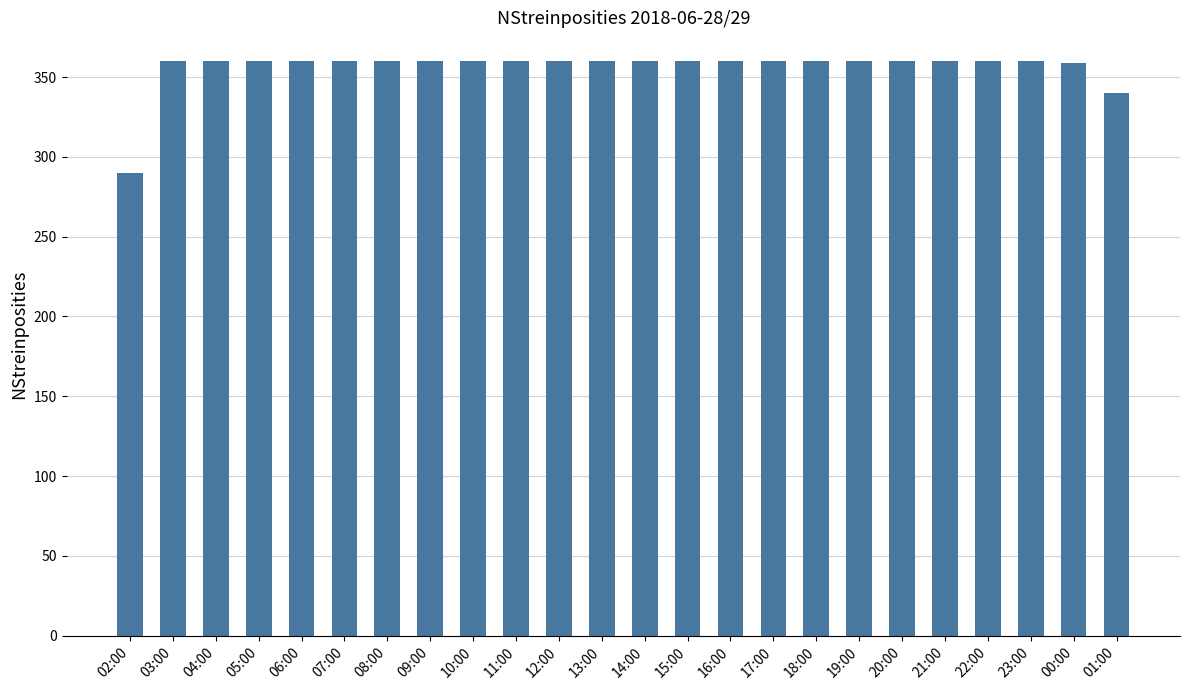

The value at 14:00 is 521. True or false?

False